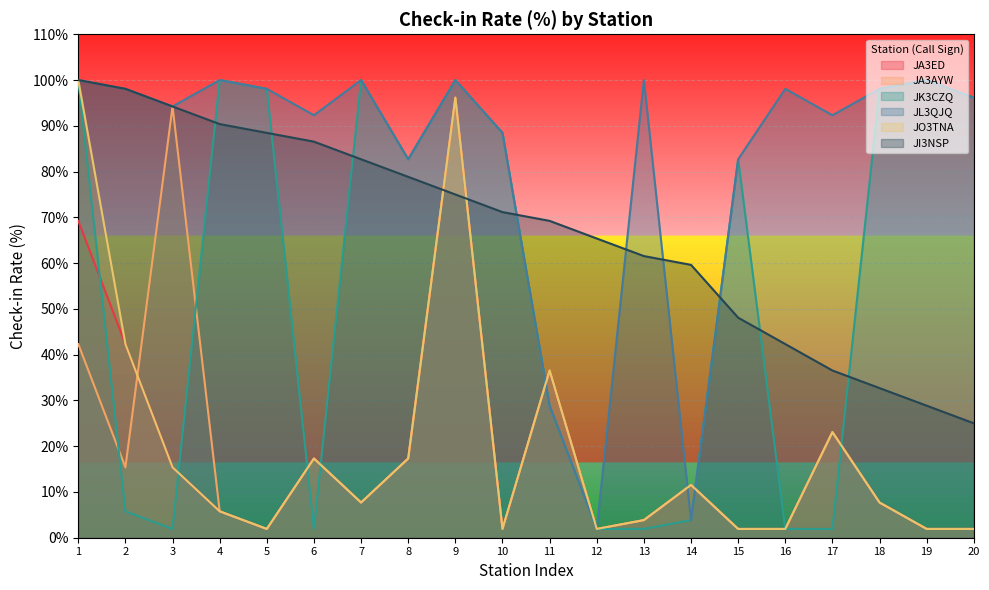

Which label corresponds to the largest value in the chart?

1